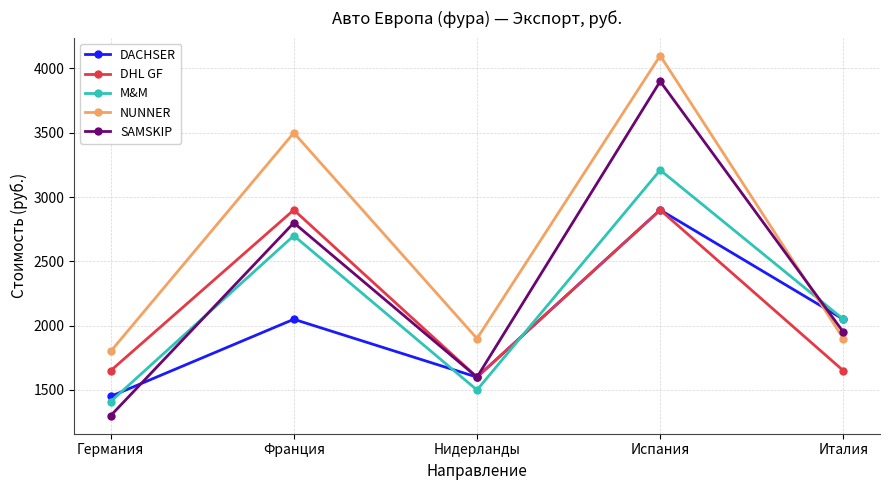

What is the label of the 4th point from the left?

Испания